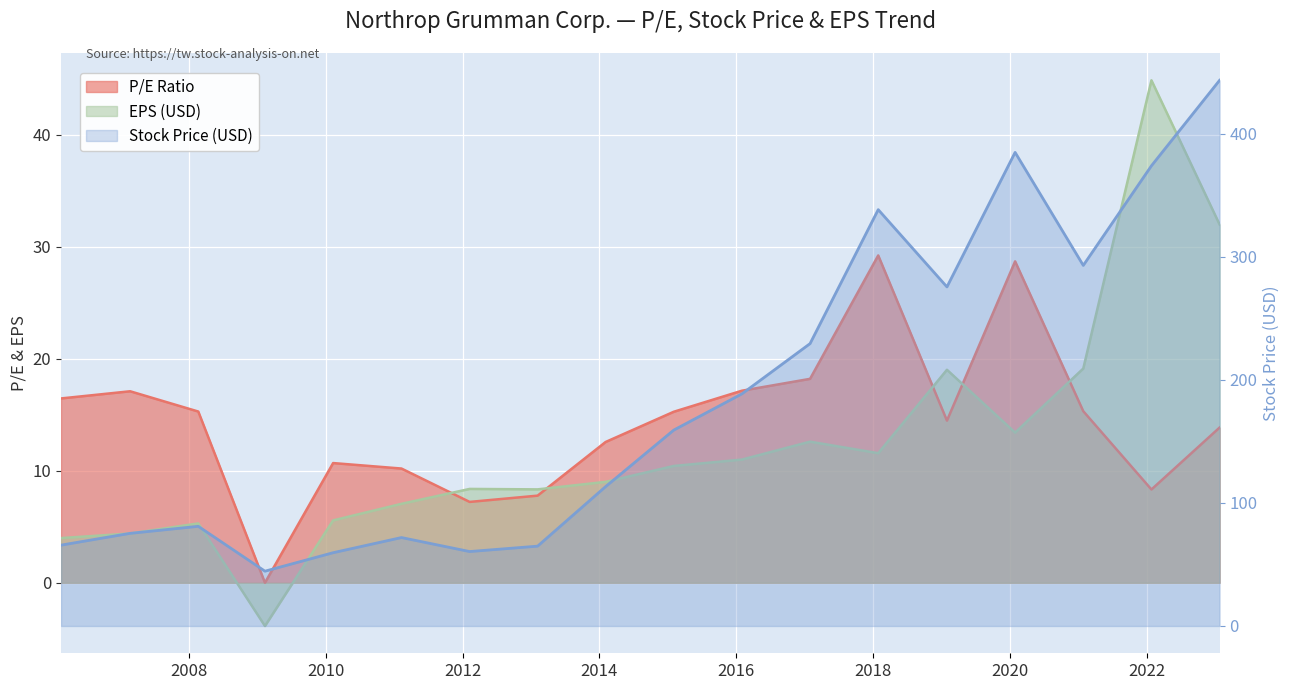

What is the minimum value shown in the chart?

-3.9